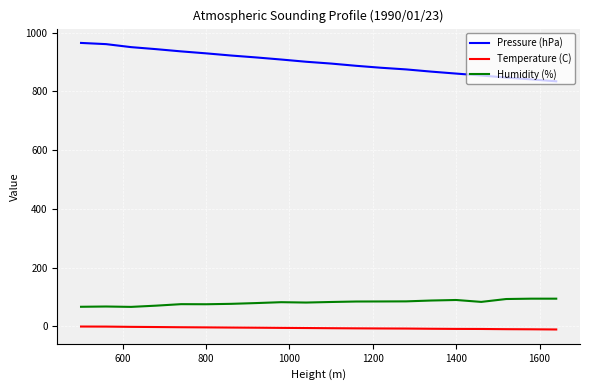

Rank the series by their maximum value, from highest to lowest.

Pressure (hPa), Humidity (%), Temperature (C)